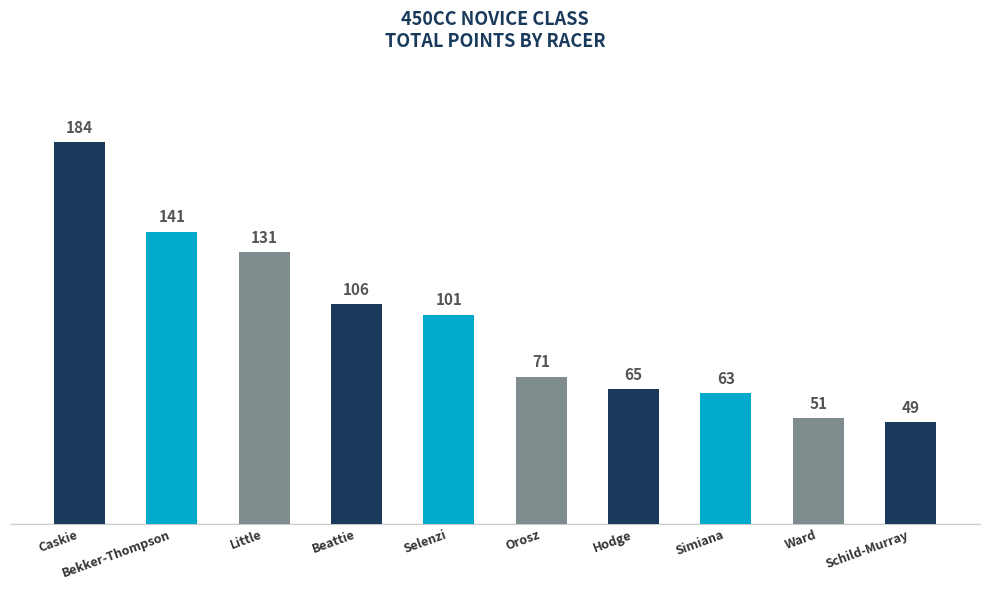

What is the label of the 8th bar from the left?

Simiana